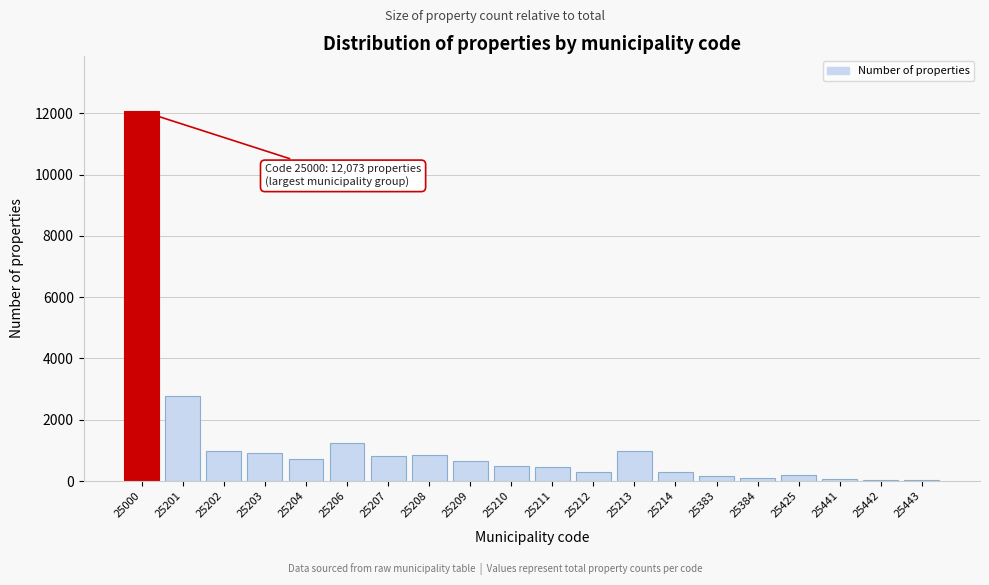

What is the average value?

1207